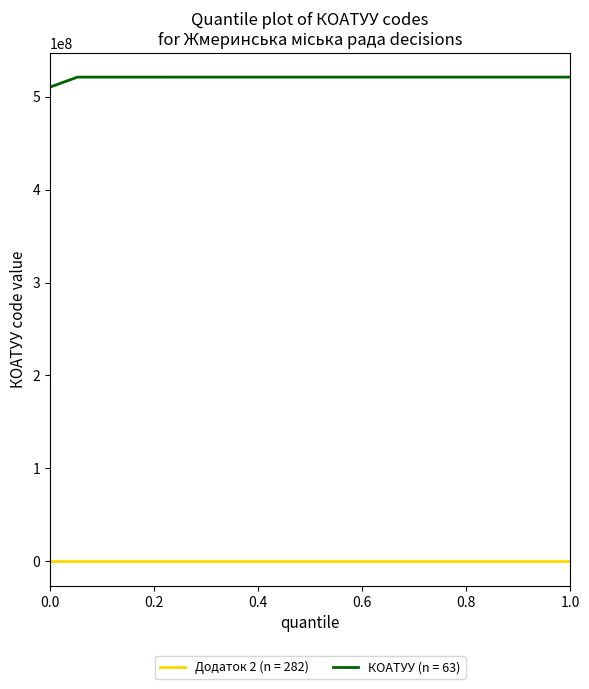

True or false: КОАТУУ (n = 63) and Додаток 2 (n = 282) intersect in this chart.

False